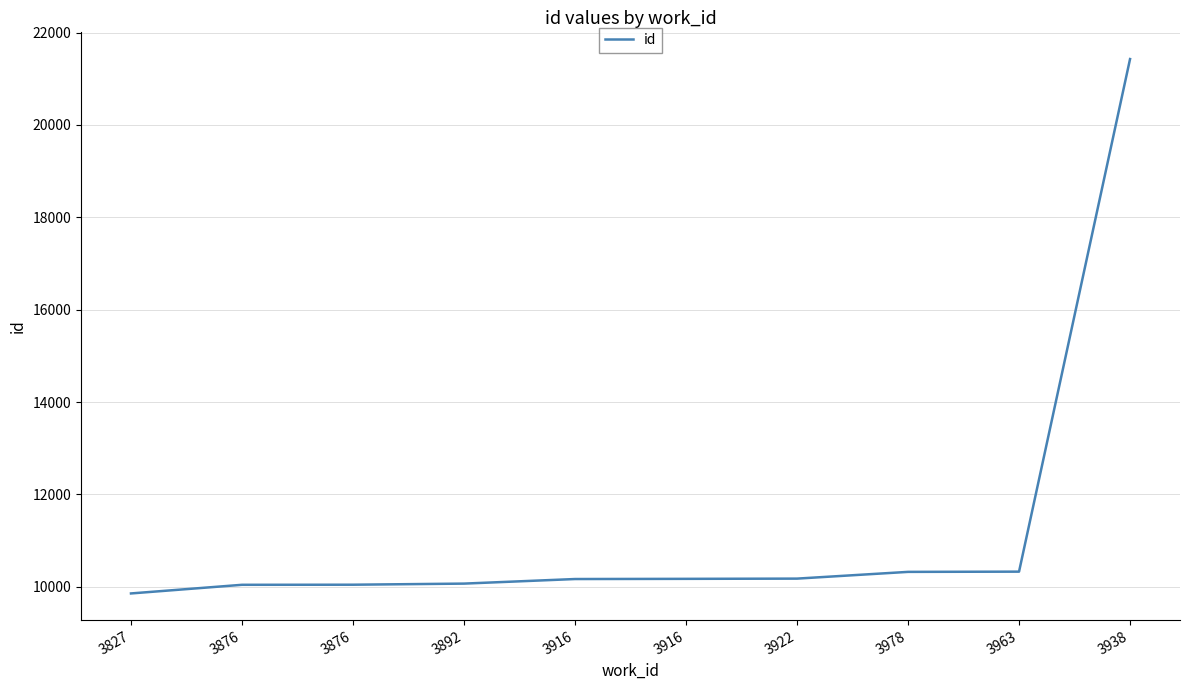

What is the average value?

11260